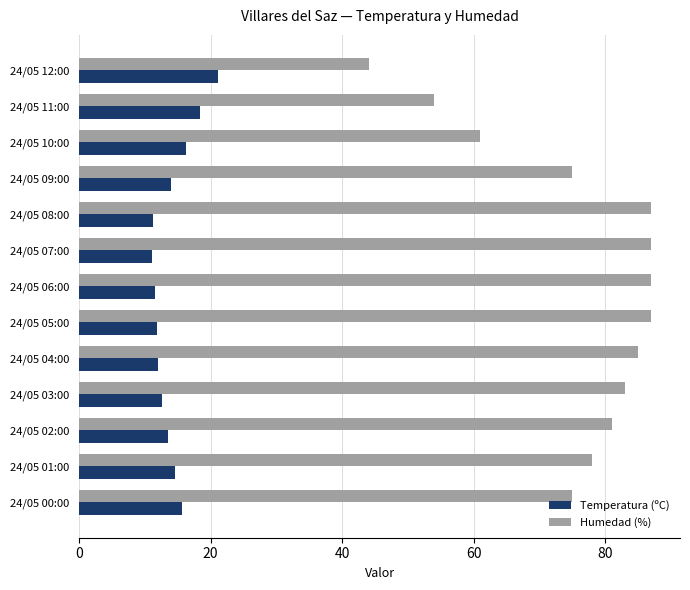

At 24/05 04:00, list the series in order from largest to smallest.

Humedad (%), Temperatura (ºC)